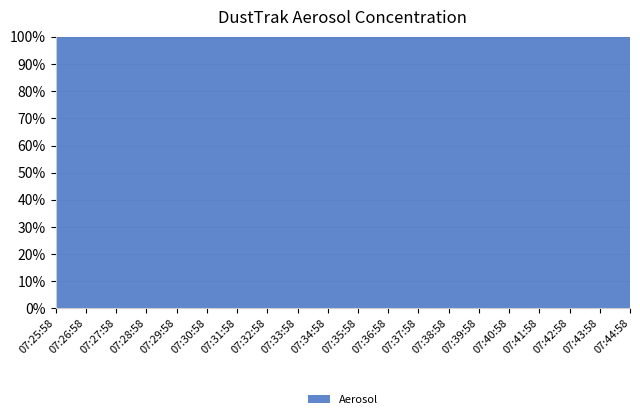

True or false: the data shows 0.0 at 07:41:58.

False